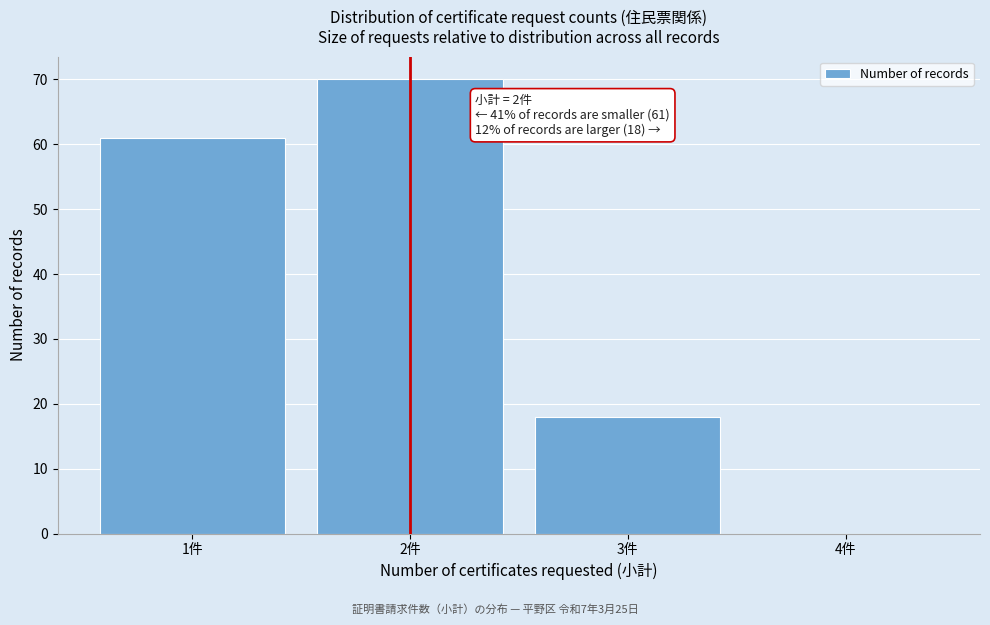

Reading right to left, extract all data points from this chart.

4件=0	3件=18	2件=70	1件=61